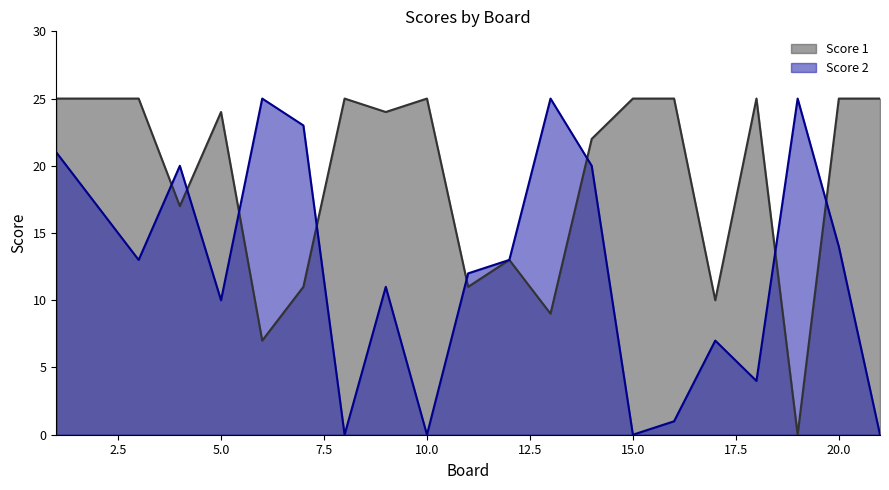

True or false: Score 2 has a value of 25 at 13.

True